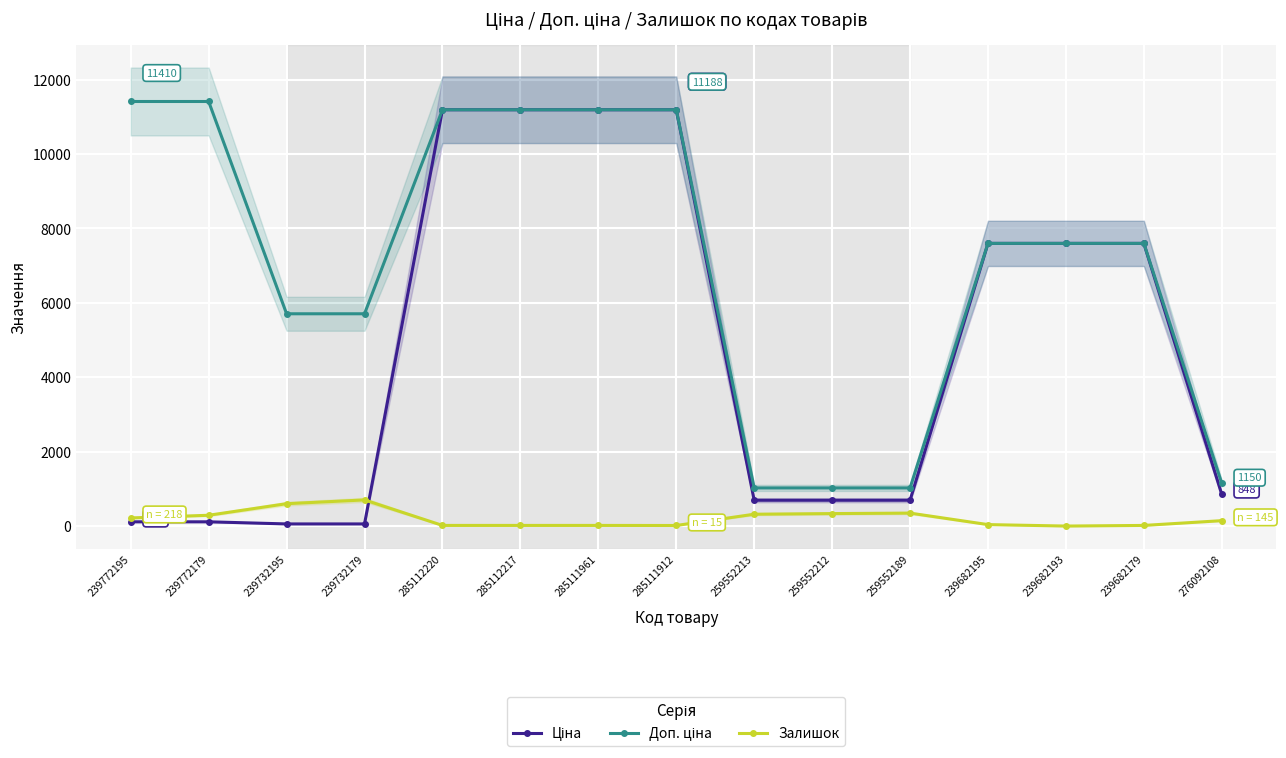

True or false: Доп. ціна has more than 2 interior local peaks.

False